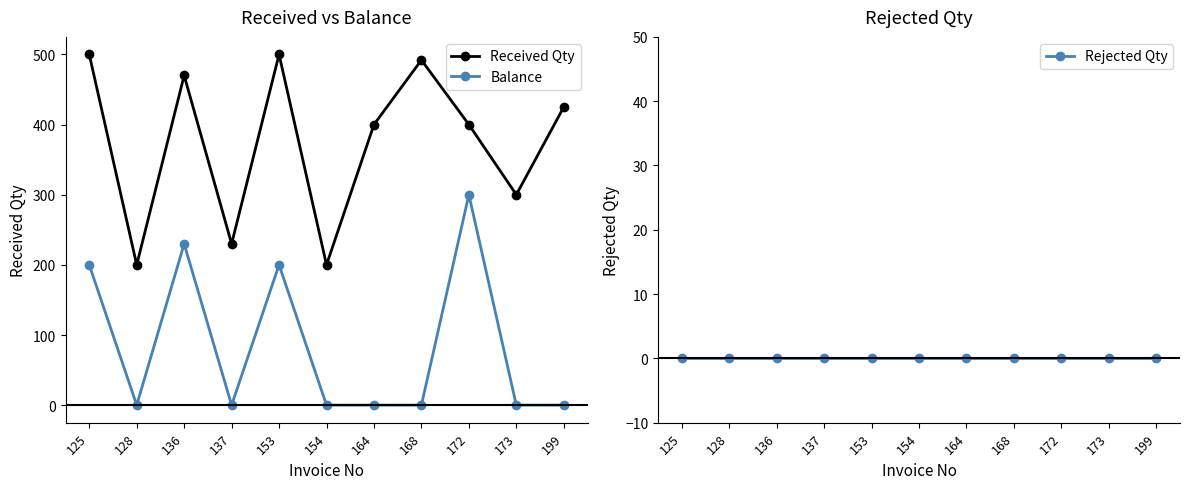

Between 168 and 173, which series saw the biggest shift?

Received Qty